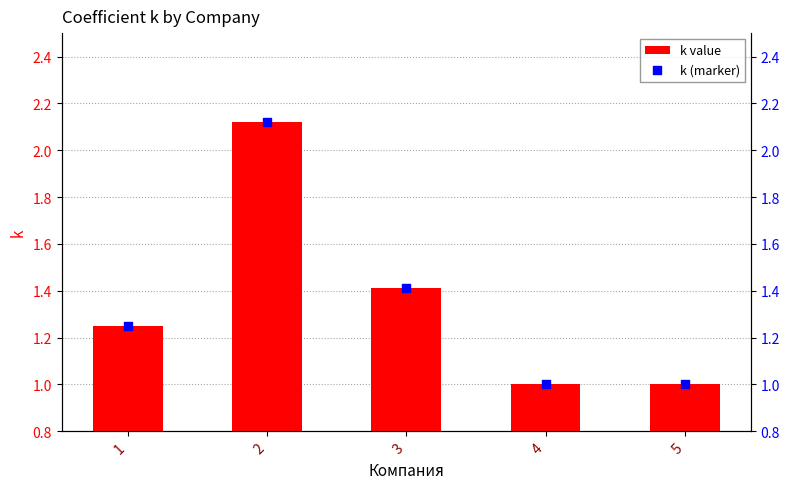

At which category is the sum across all series the highest?

2